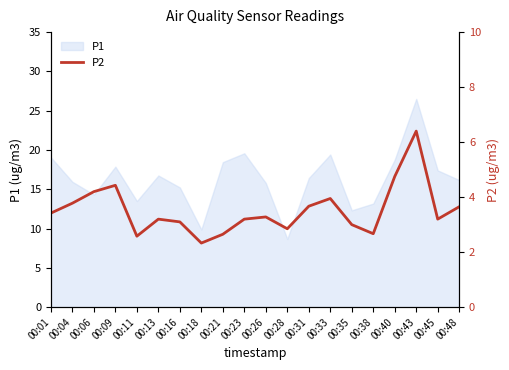

Is it true that the value at 00:21 is 2.6?

True